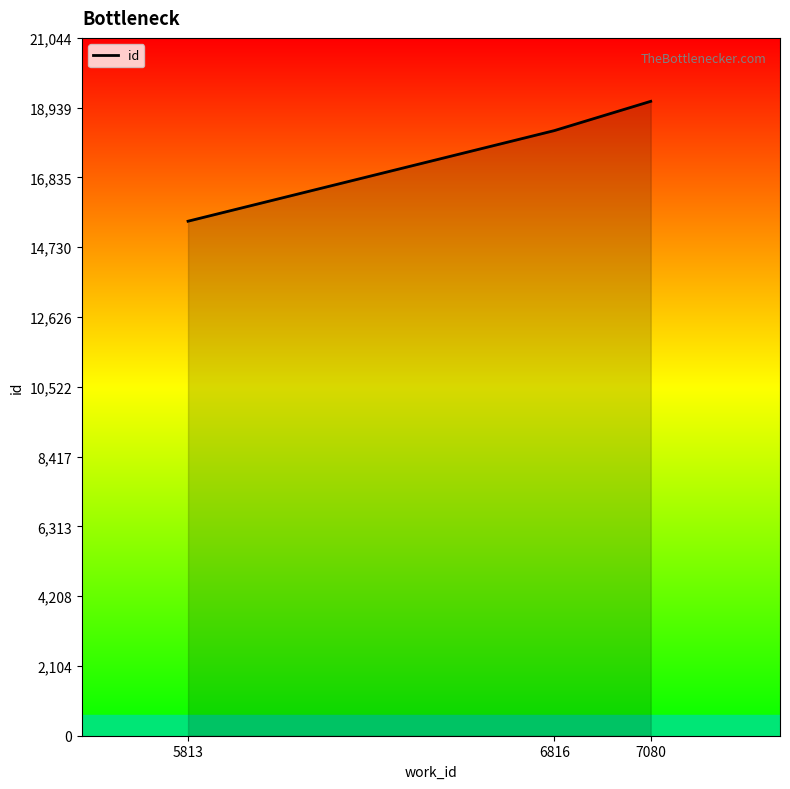

Rank the categories by value from lowest to highest.

5813, 6816, 7080